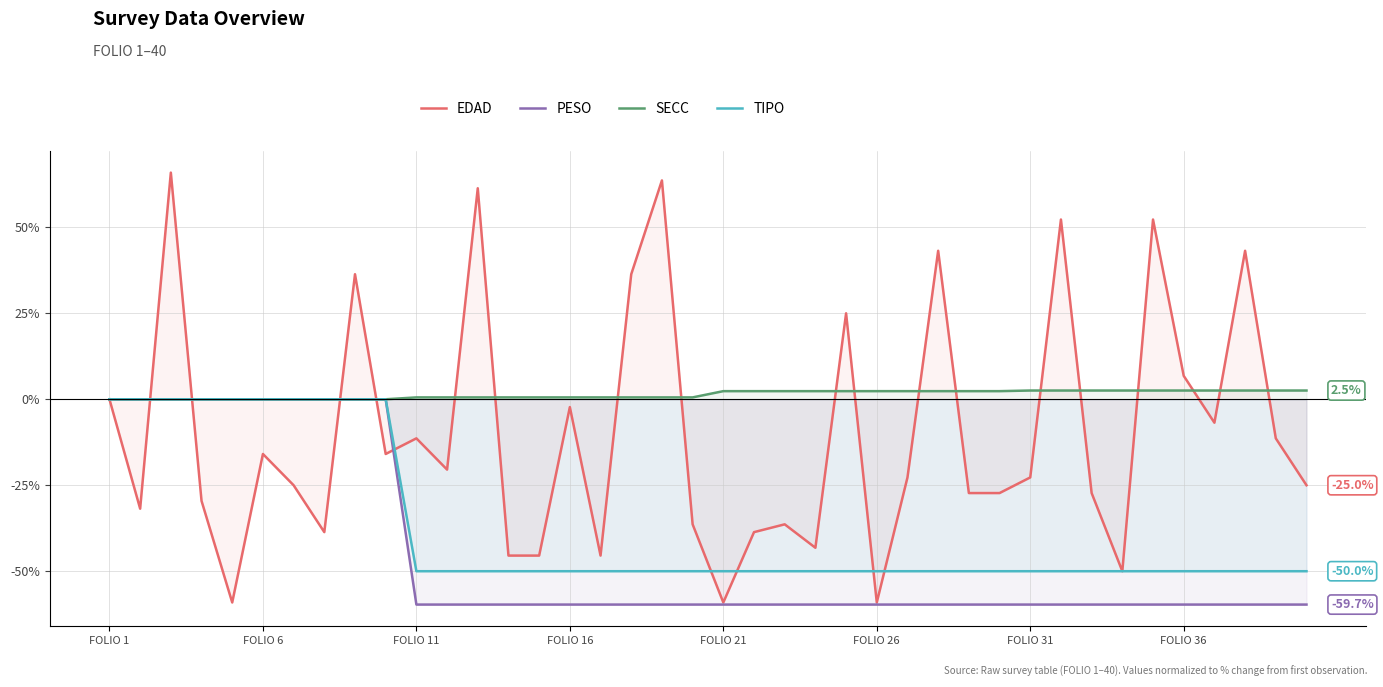

The value of TIPO at FOLIO 11 is -28.6. True or false?

False